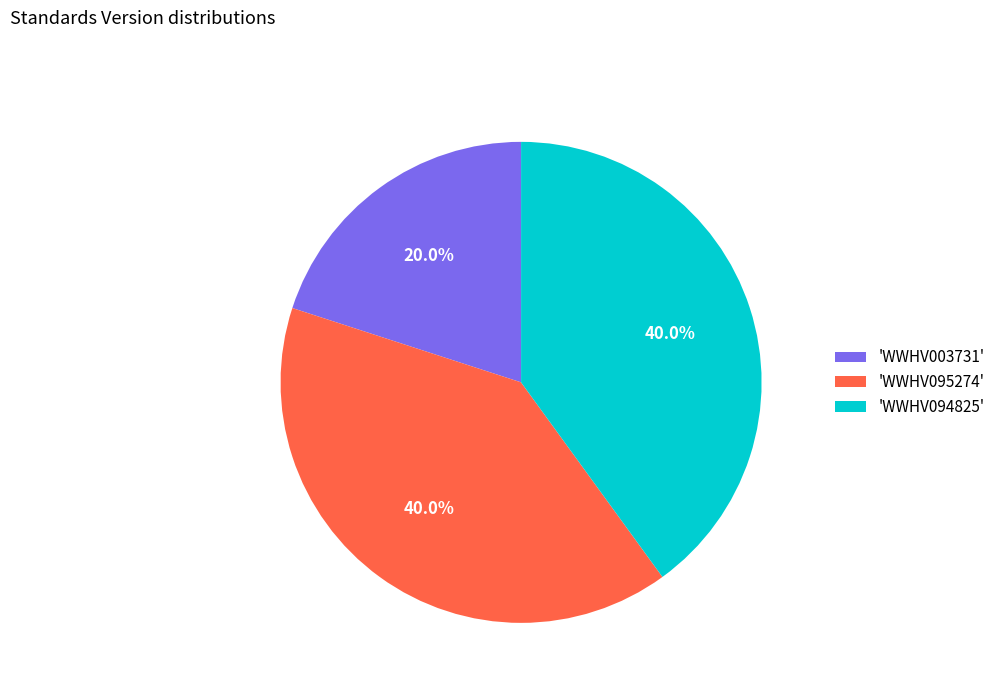

What portion of the pie excludes 'WWHV094825'?

60.0%